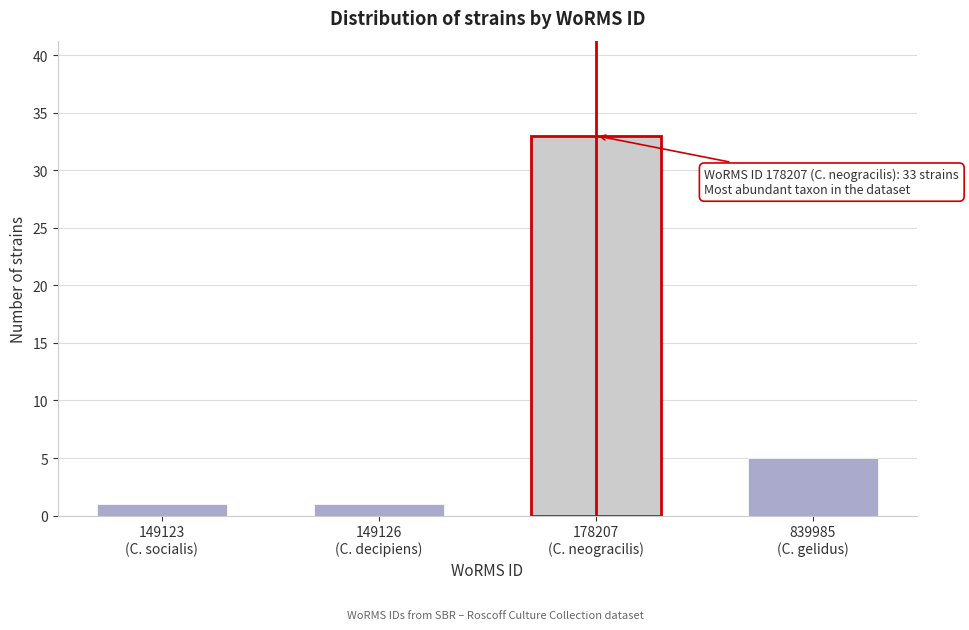

Reading left to right, transcribe all the data shown in this chart.

1	1	33	5